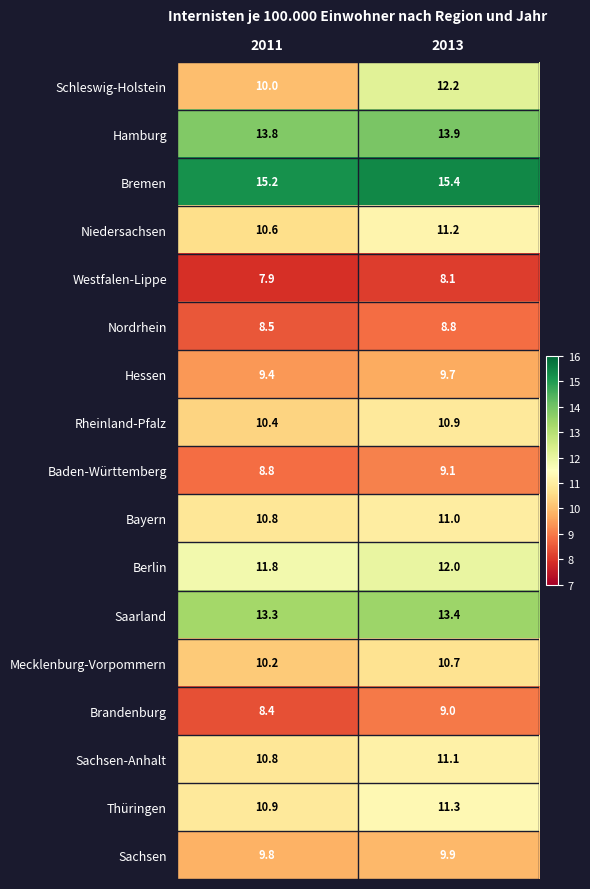

How many data points in Thüringen are less than 11?

1